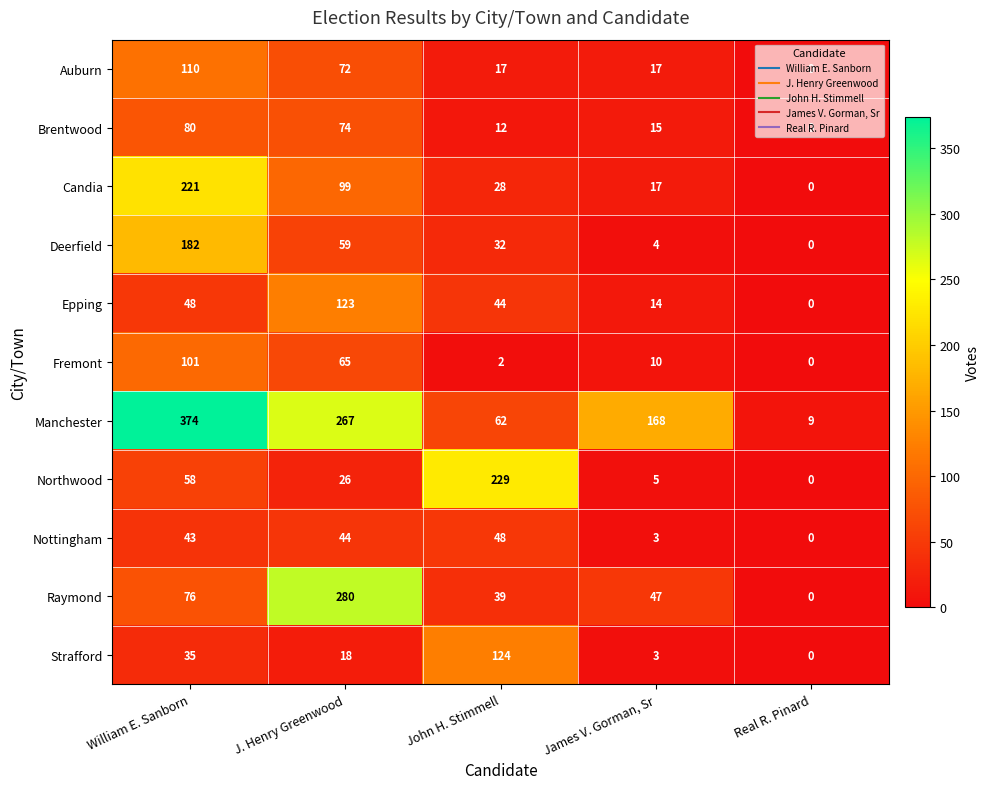

What is the average value of the Raymond series?

88